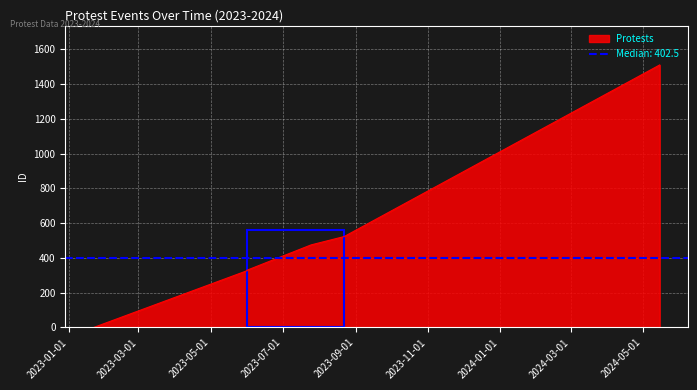

Which has a higher value, 2023-01-22 or 2023-07-25?

2023-07-25